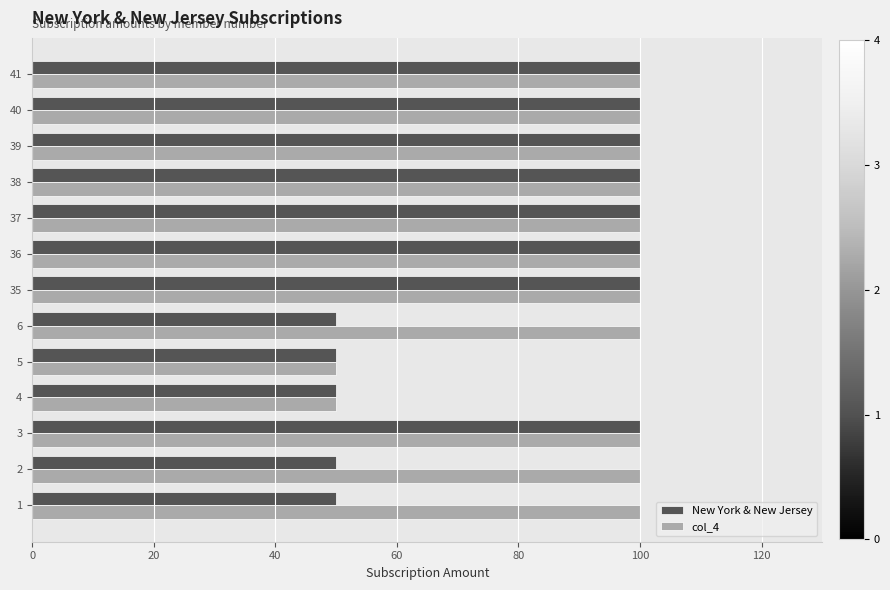

What is the average value of the New York & New Jersey series?

81